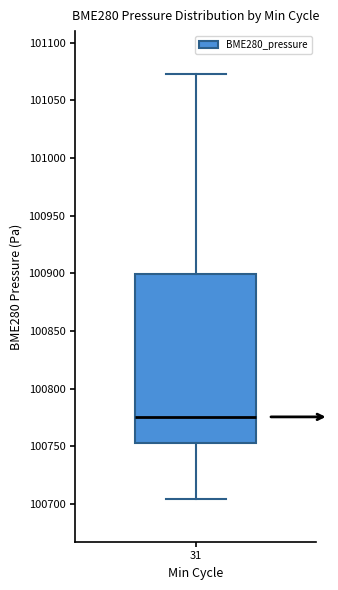

Where does the upper whisker of the box at x = 31 end on the y-axis? The values are not printed on the chart, so give them approximately, as read against the axis.

101075